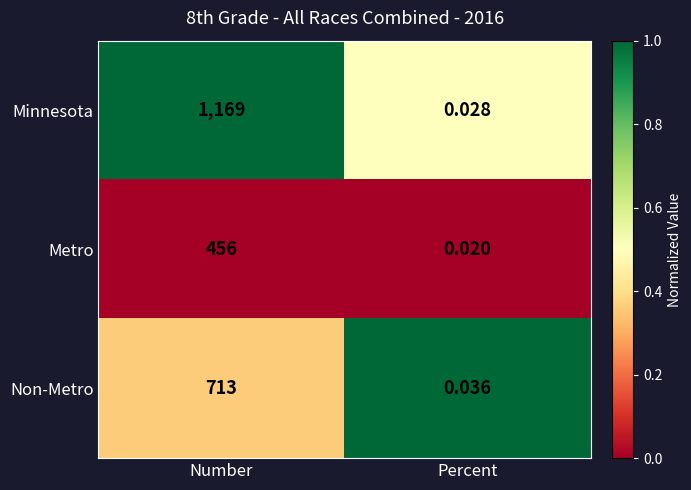

At which category does the chart reach its minimum across all series?

Percent